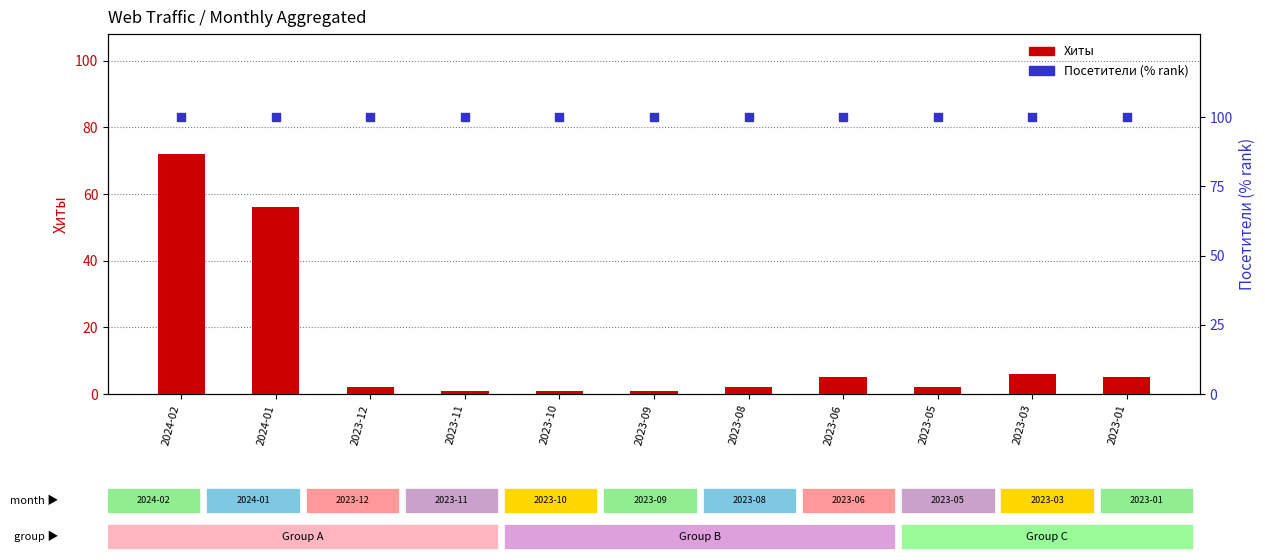

Is the value of Хиты at 2024-01 greater than the value of Посетители (% rank) at 2023-12?

No